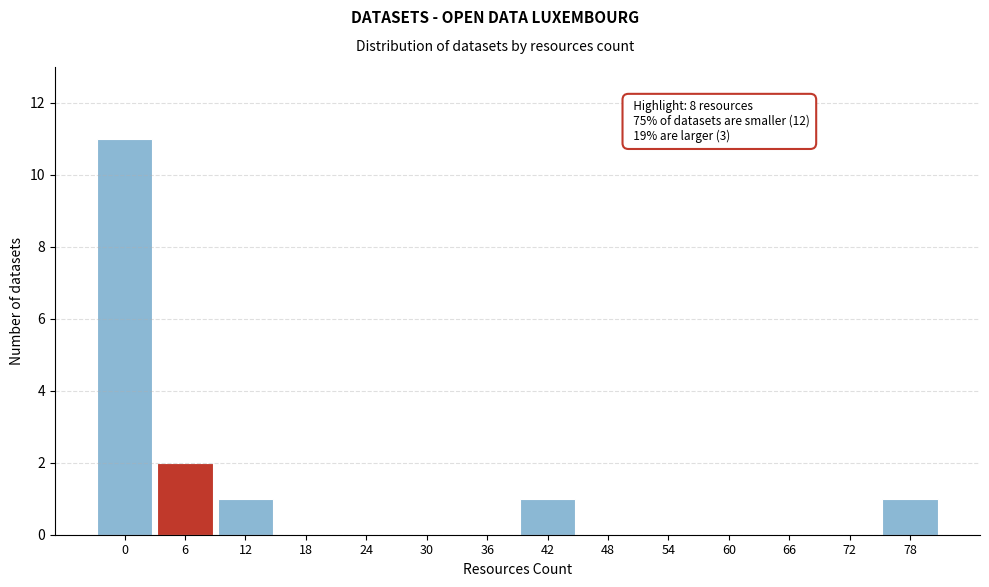

Reading left to right, transcribe all the data shown in this chart.

0=11	6=2	12=1	18=0	24=0	30=0	36=0	42=1	48=0	54=0	60=0	66=0	72=0	78=1